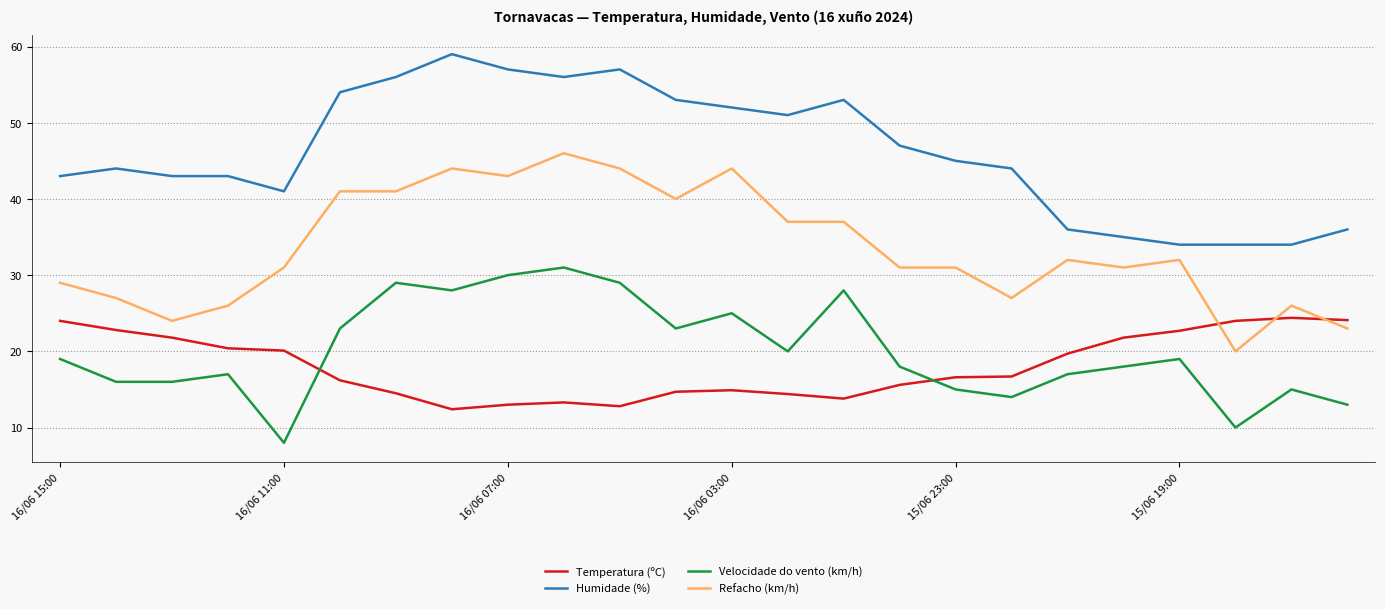

Which series has the largest total across all categories?

Humidade (%)